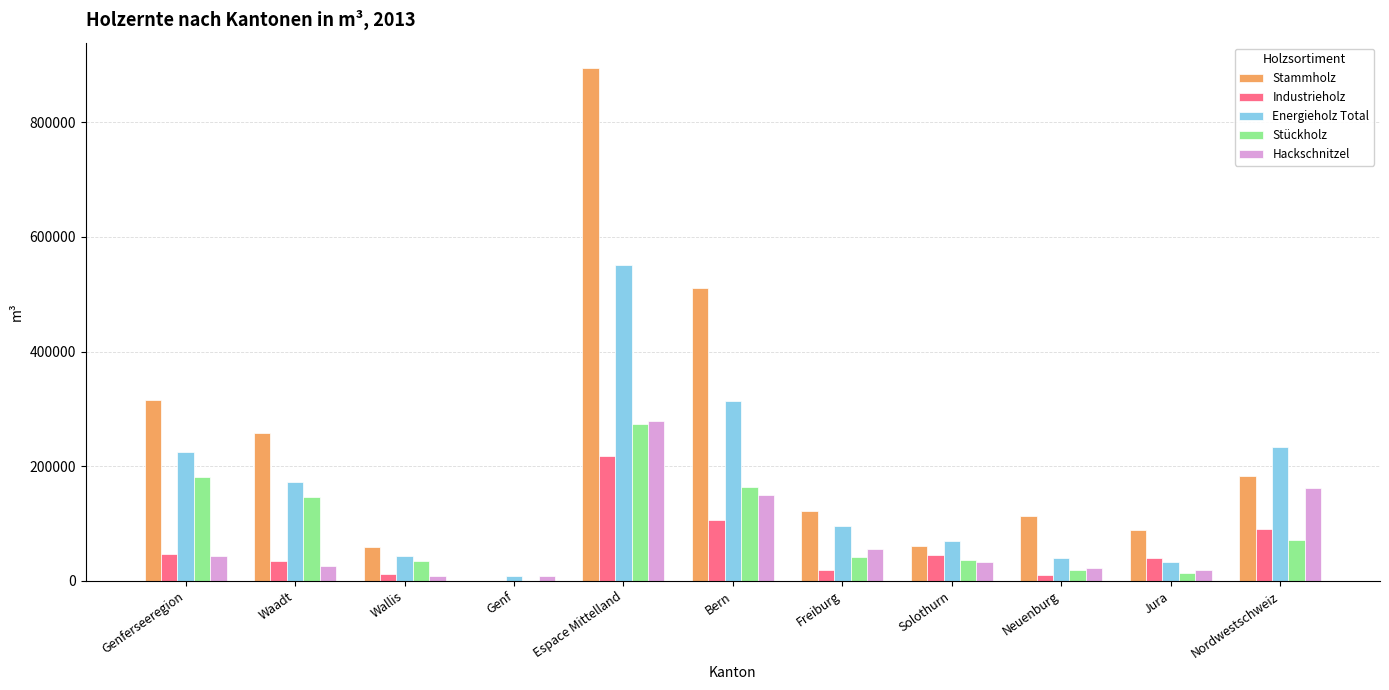

What is the approximate value of Industrieholz at Espace Mittelland?

218121